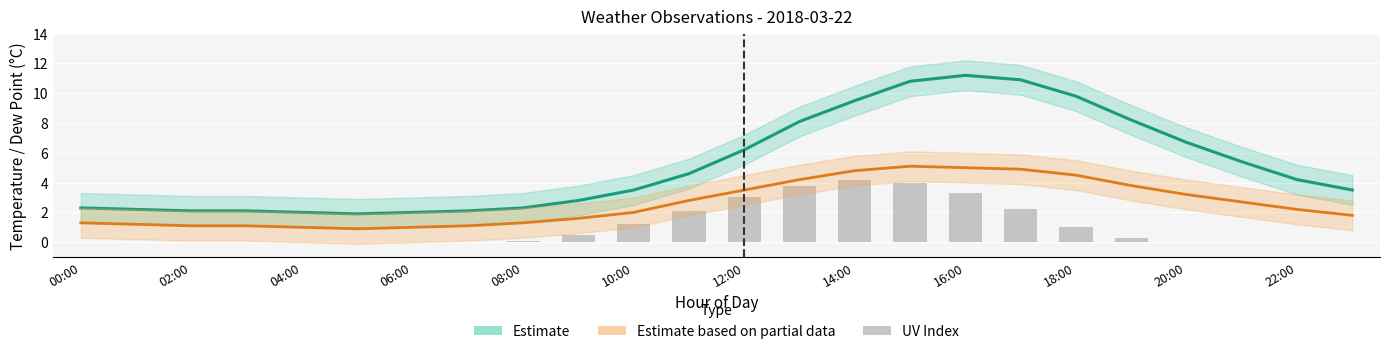

Is it true that dp equals 0.7 at 02:00?

False